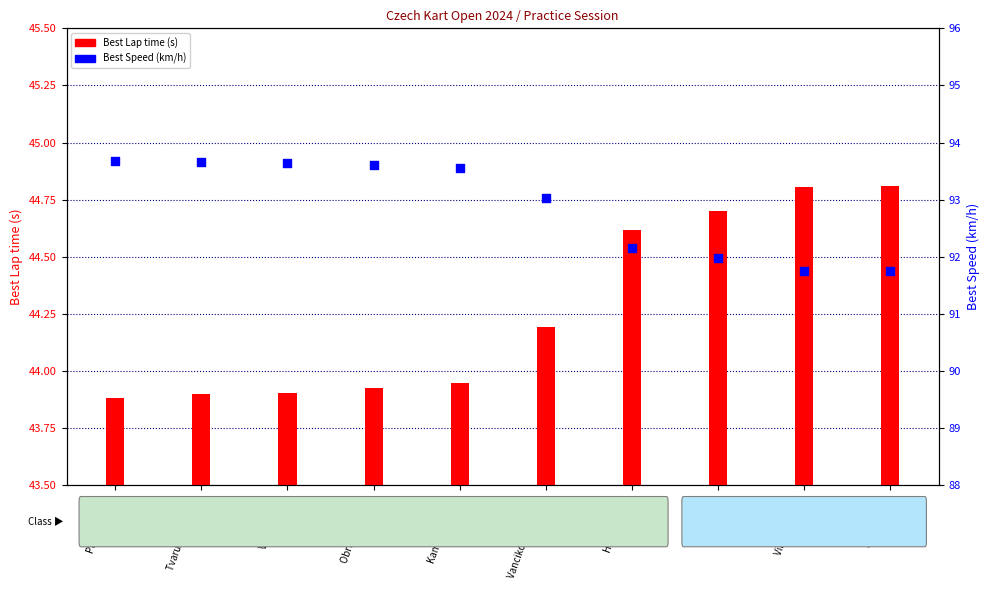

Which series reaches the maximum Y coordinate?

Best Speed (km/h)